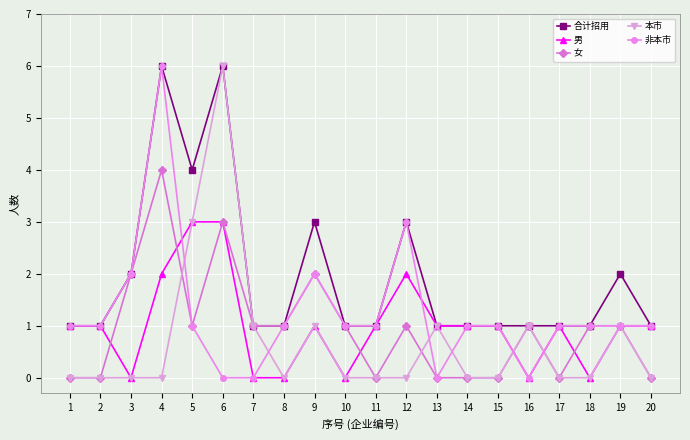

What are all the series names shown in the legend?

合计招用, 男, 女, 本市, 非本市